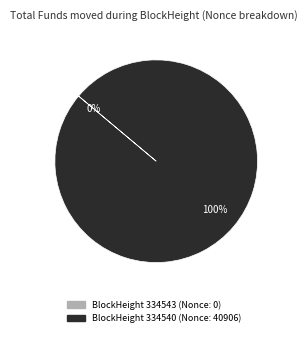

To the nearest percent, what is the difference between the largest and smallest slice percentages?

100%